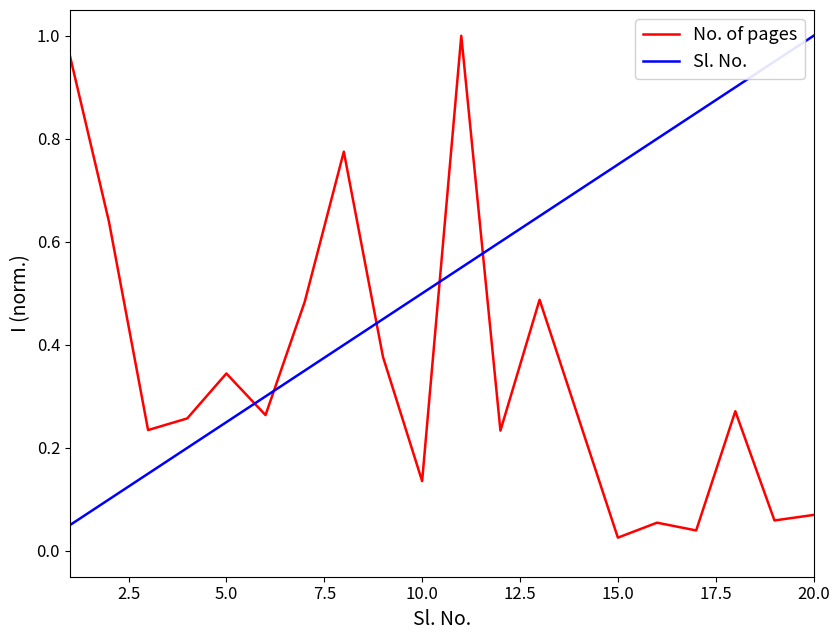

True or false: No. of pages and Sl. No. intersect in this chart.

True